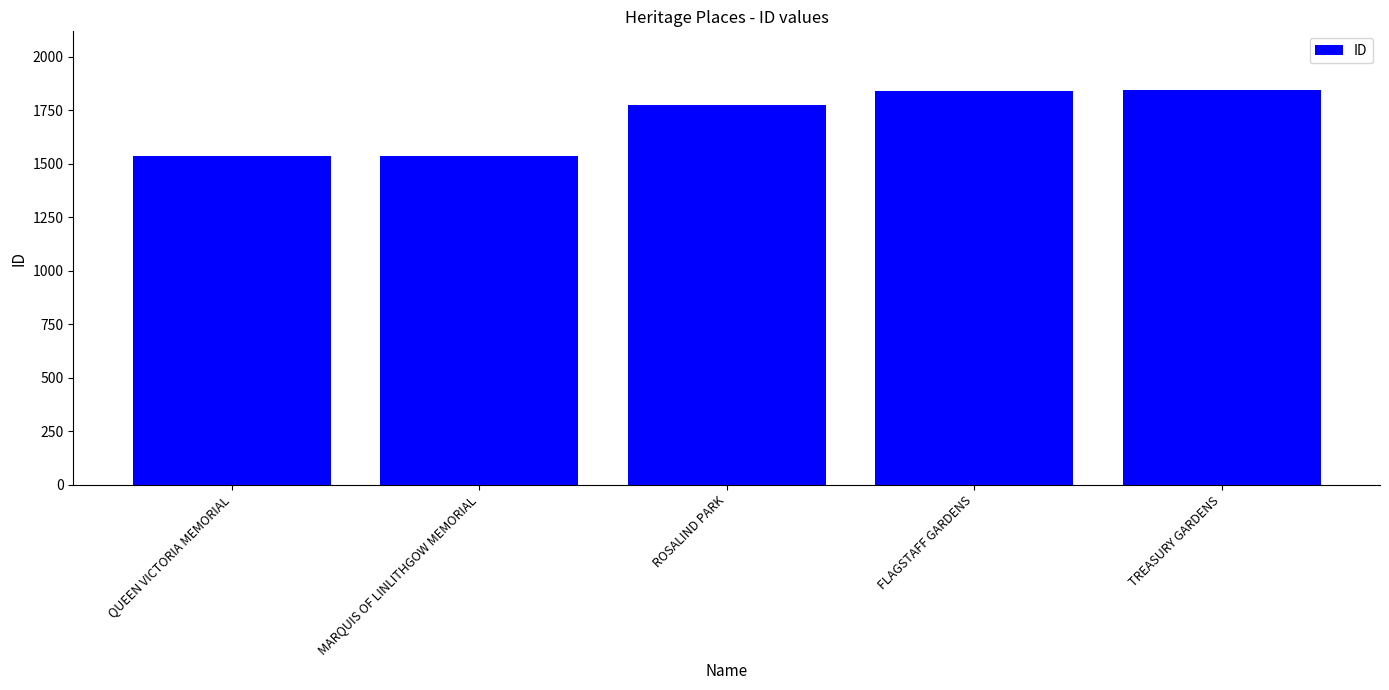

At which label is the value closest to 1688?

ROSALIND PARK